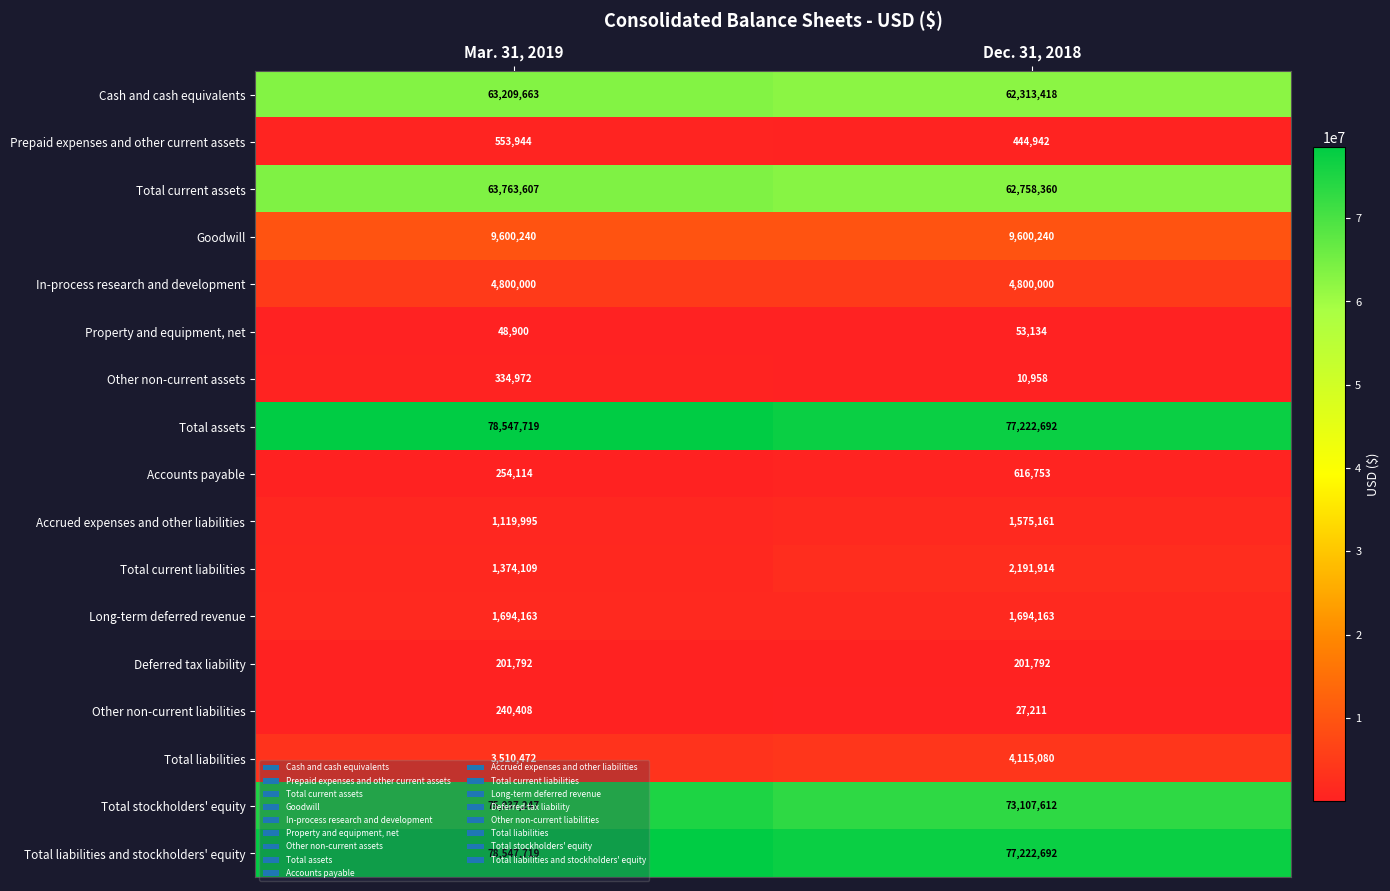

What is the total value across all series at Mar. 31, 2019?

382839064